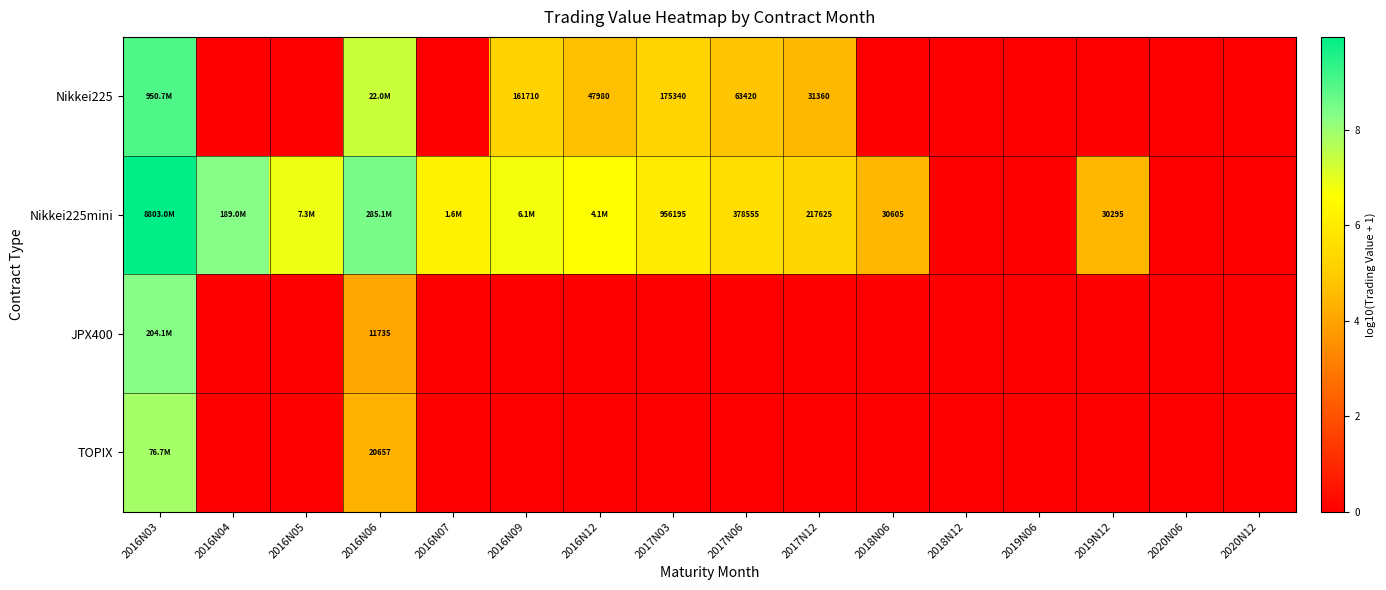

How many series are shown in this chart?

4